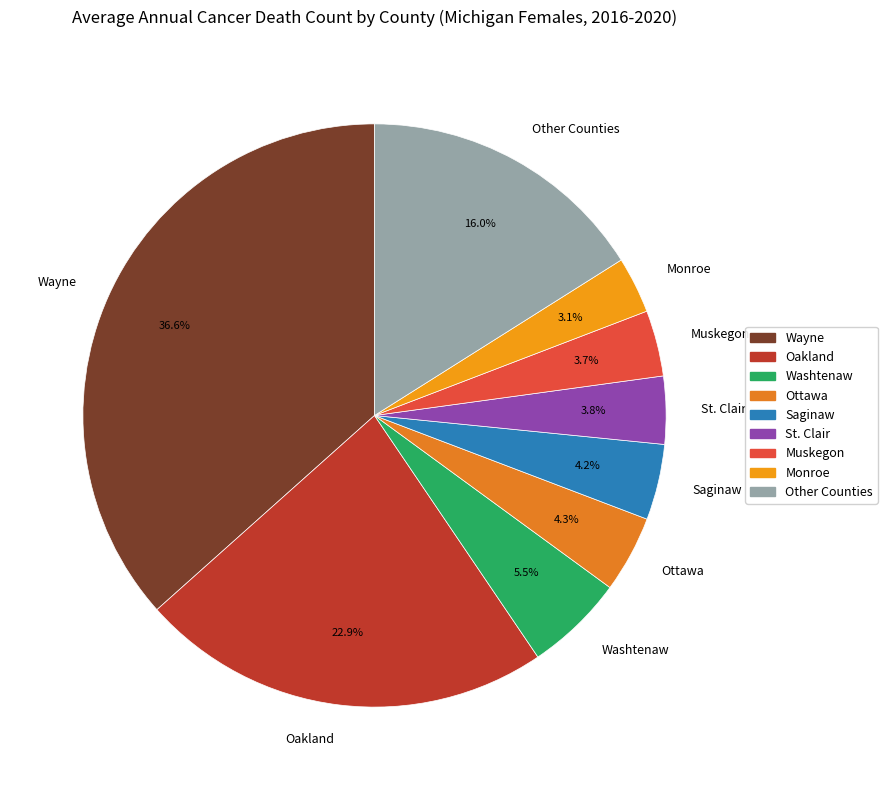

Which slice is the largest?

Wayne